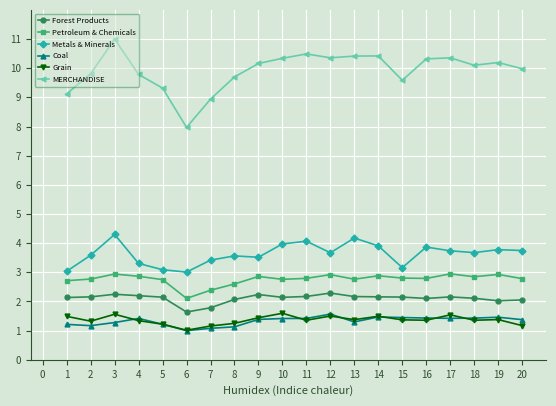

Does the chart have visible grid lines?

Yes